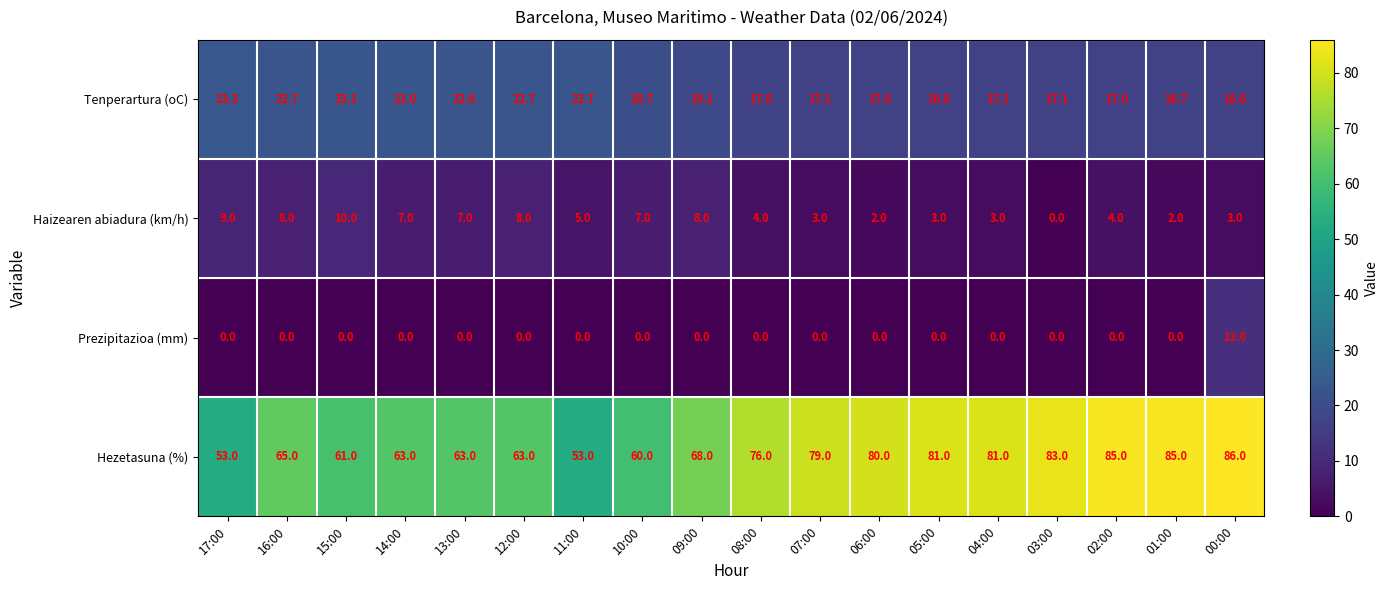

What is the total value across all series at 07:00?

99.1